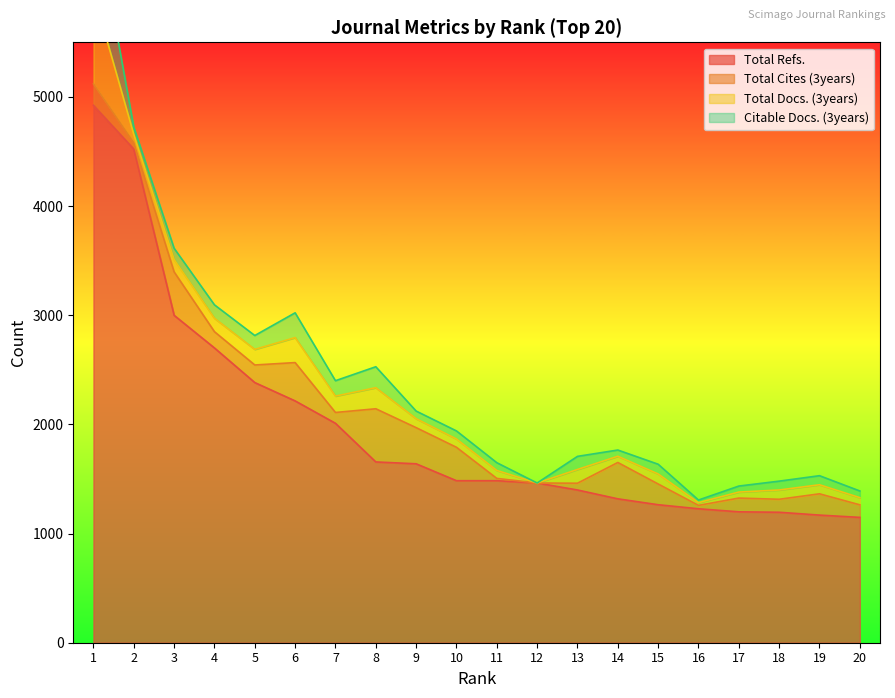

List the series in order of their peak value, highest first.

Total Refs., Total Docs. (3years), Citable Docs. (3years), Total Cites (3years)